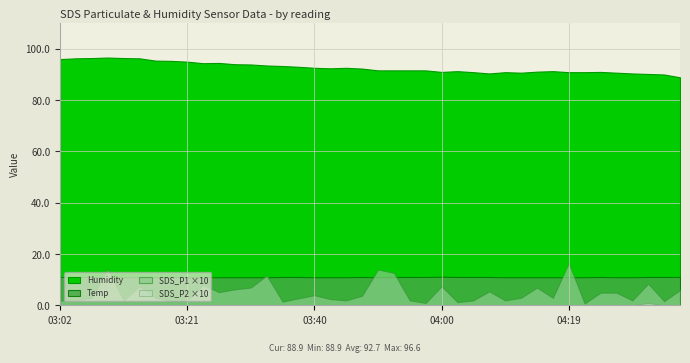

At which label is Humidity closest to 92?

03:48